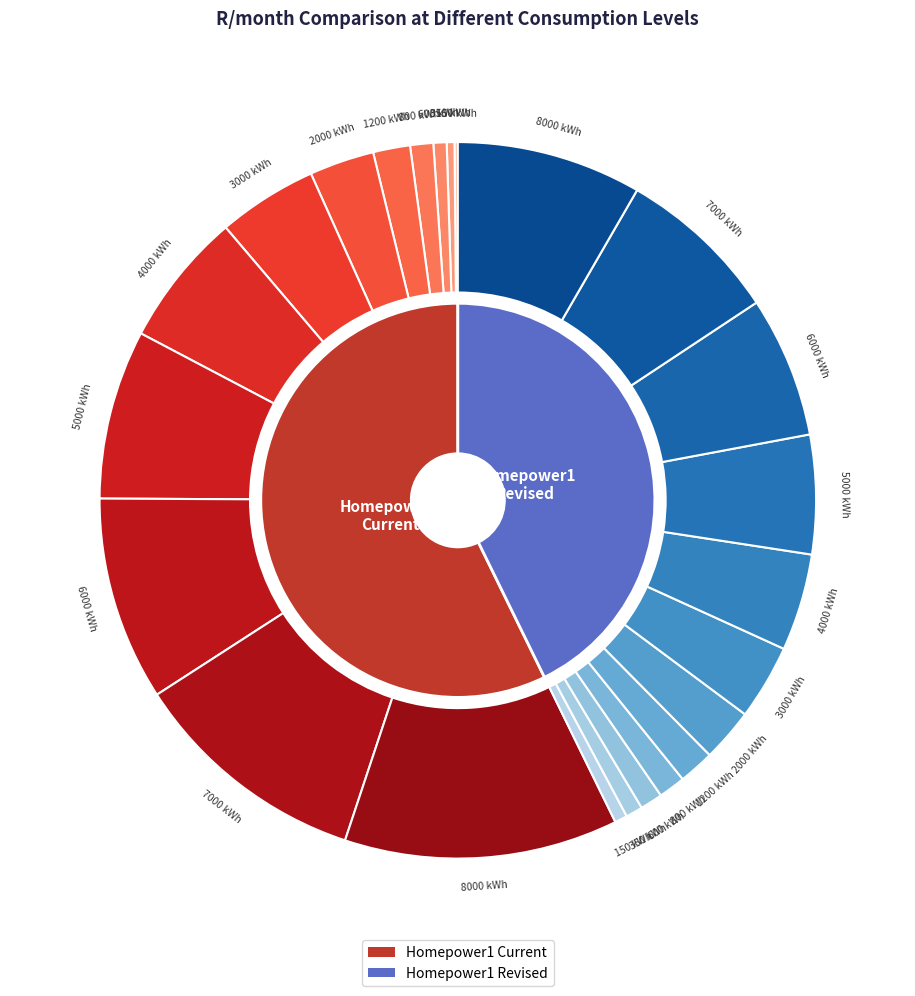

Is 6000 the majority of the pie?

No